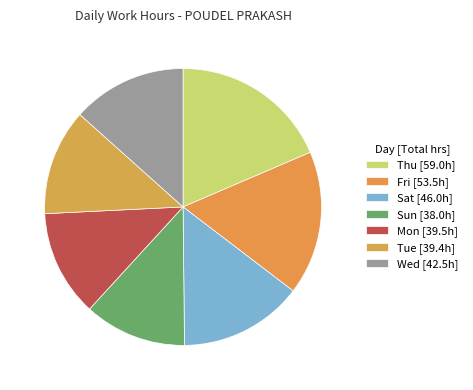

How many slices are in this pie chart?

7